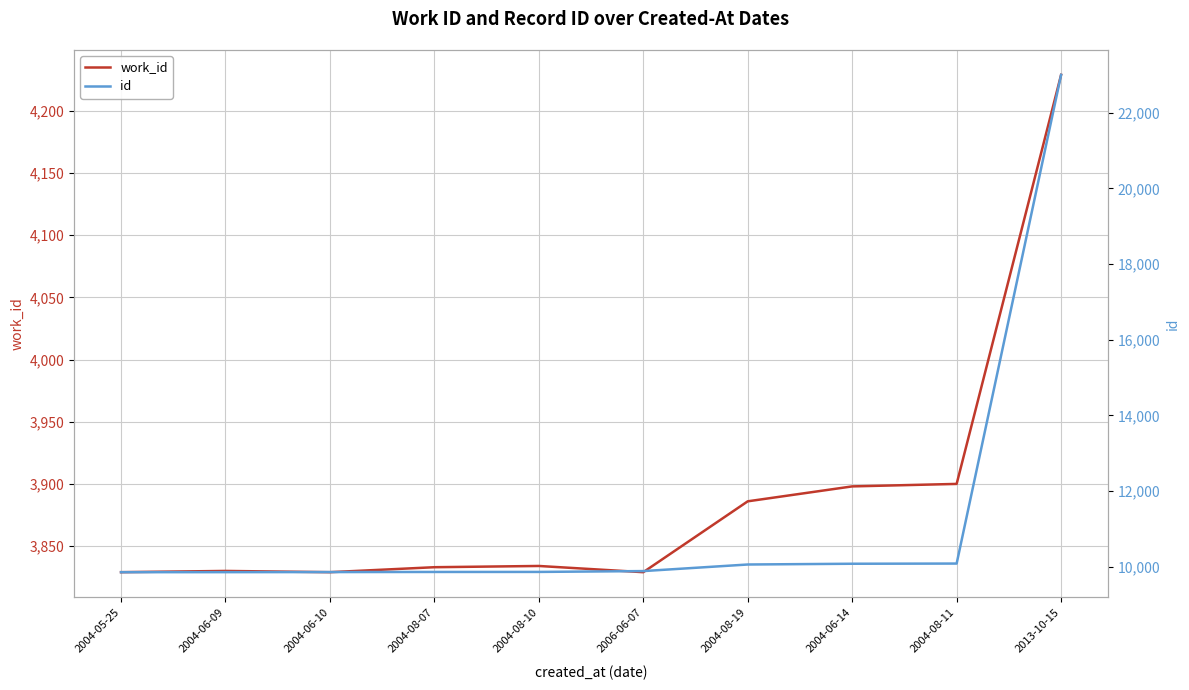

True or false: id and work_id cross at least once.

False